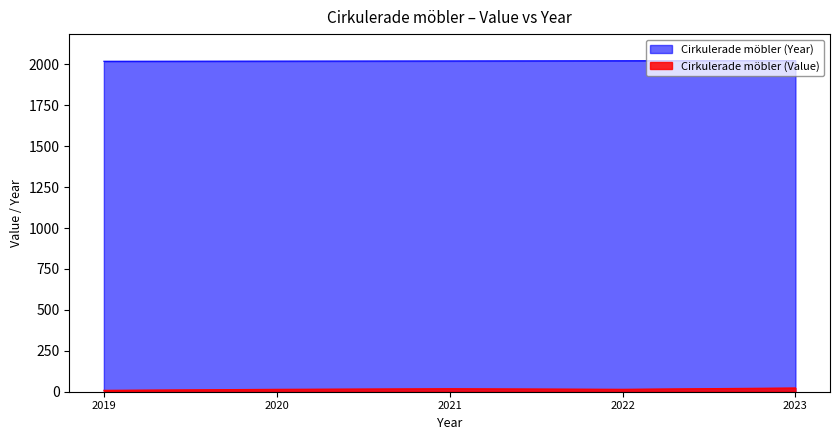

Rank the series at 2022 from highest to lowest value.

Cirkulerade möbler (Year), Cirkulerade möbler (Value)